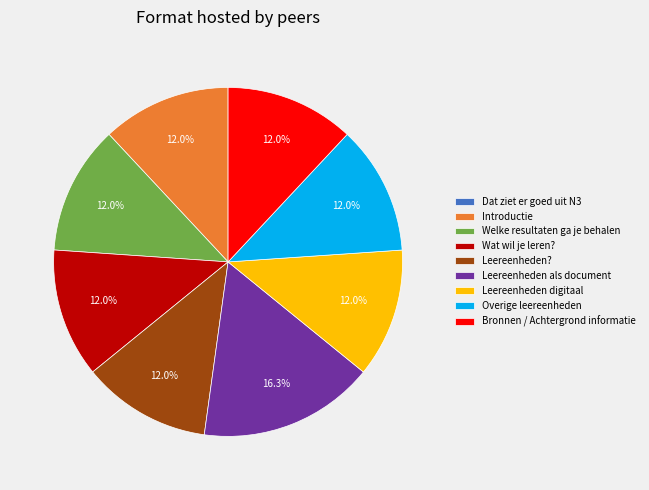

What is the ratio of the value at Leereenheden als document to the value at Leereenheden??

1.4